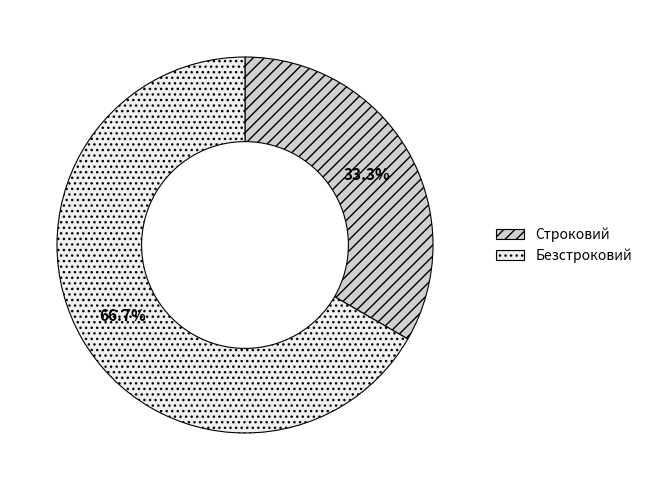

What is the ratio of the value at Безстроковий to the value at Строковий?

2.0